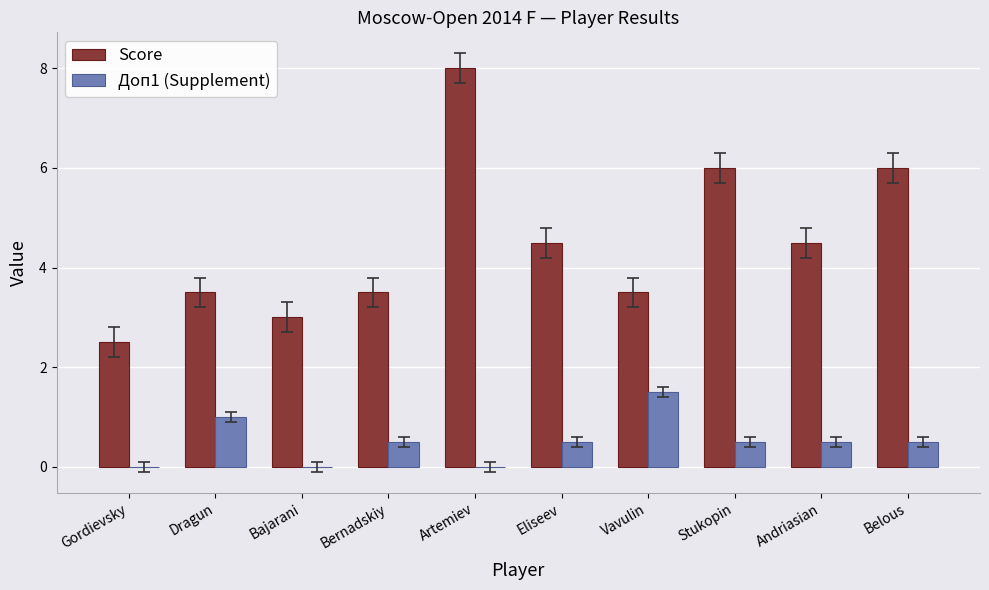

Between Gordievsky and Stukopin, which series saw the biggest shift?

Score